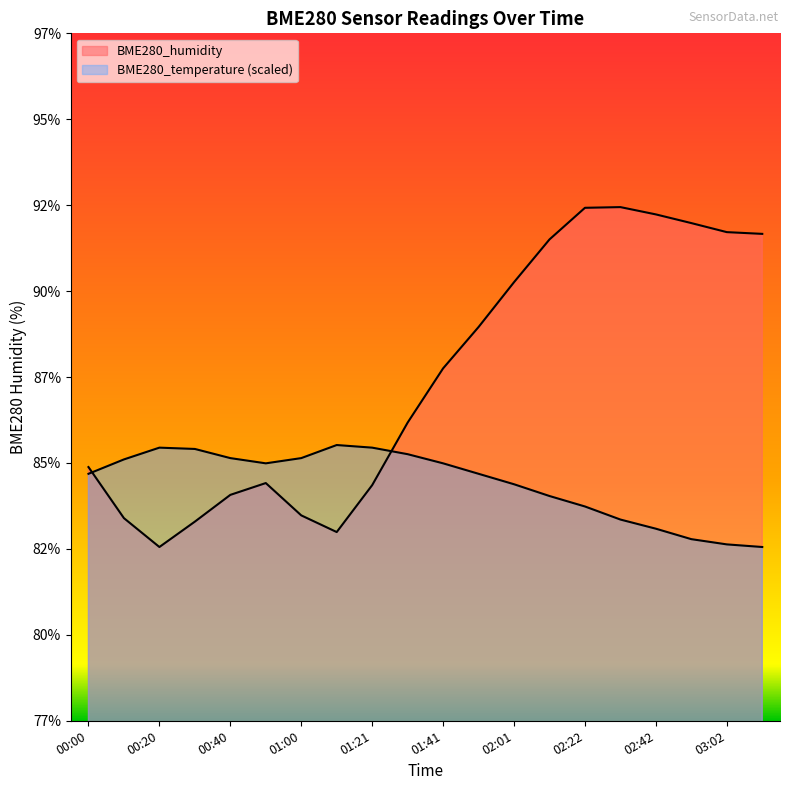

What is the label of the 15th point from the right?

00:50